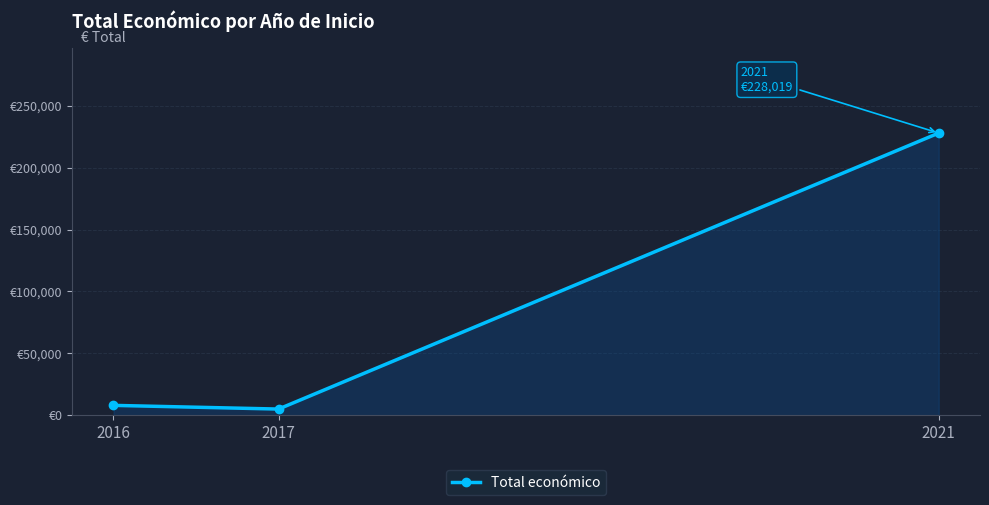

What is the change in value from 2017 to 2021?

+223019